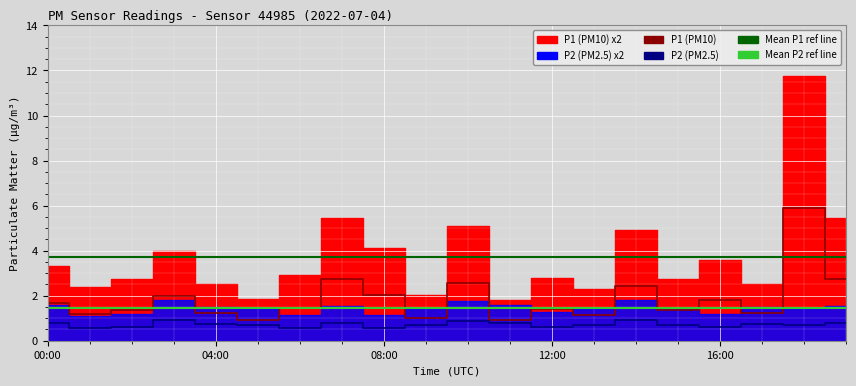

Read the P1 value at 13:00.

1.1